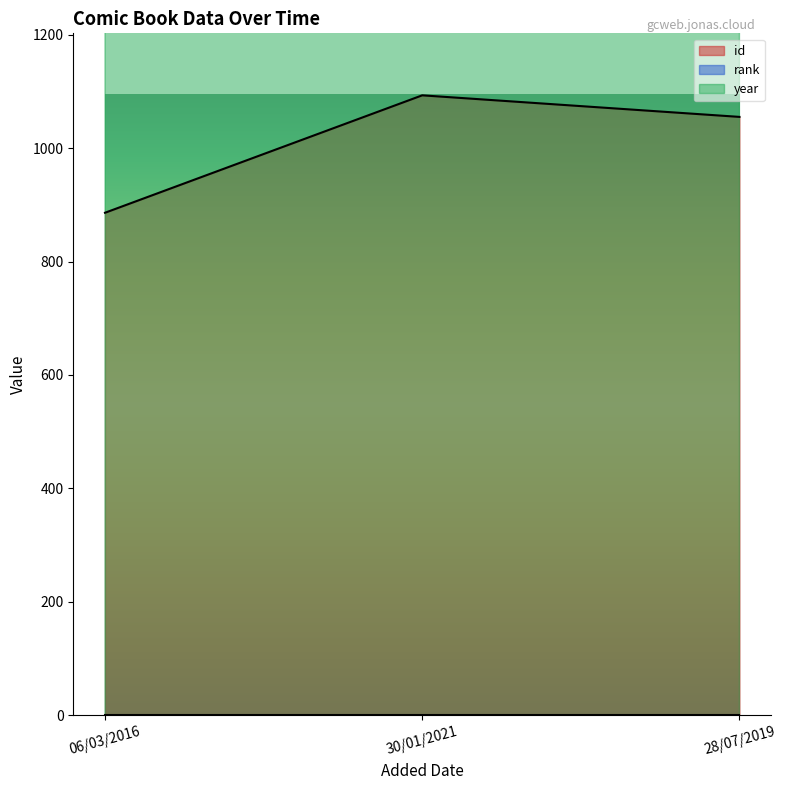

What position from the left is 06/03/2016?

1